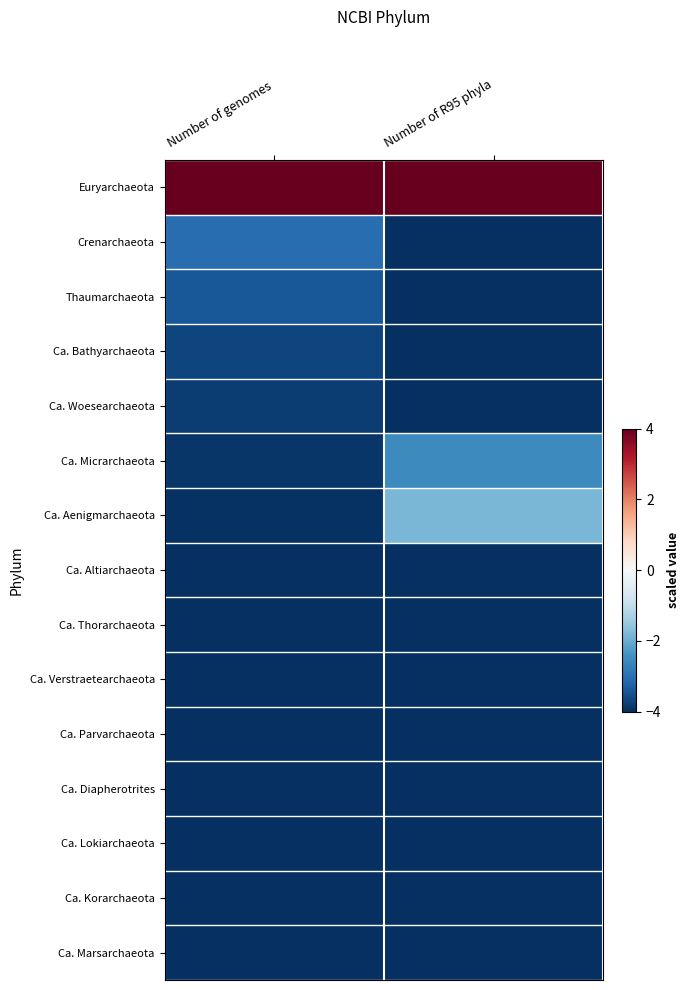

Which has a higher value, Number of genomes or Number of R95 phyla?

Number of genomes